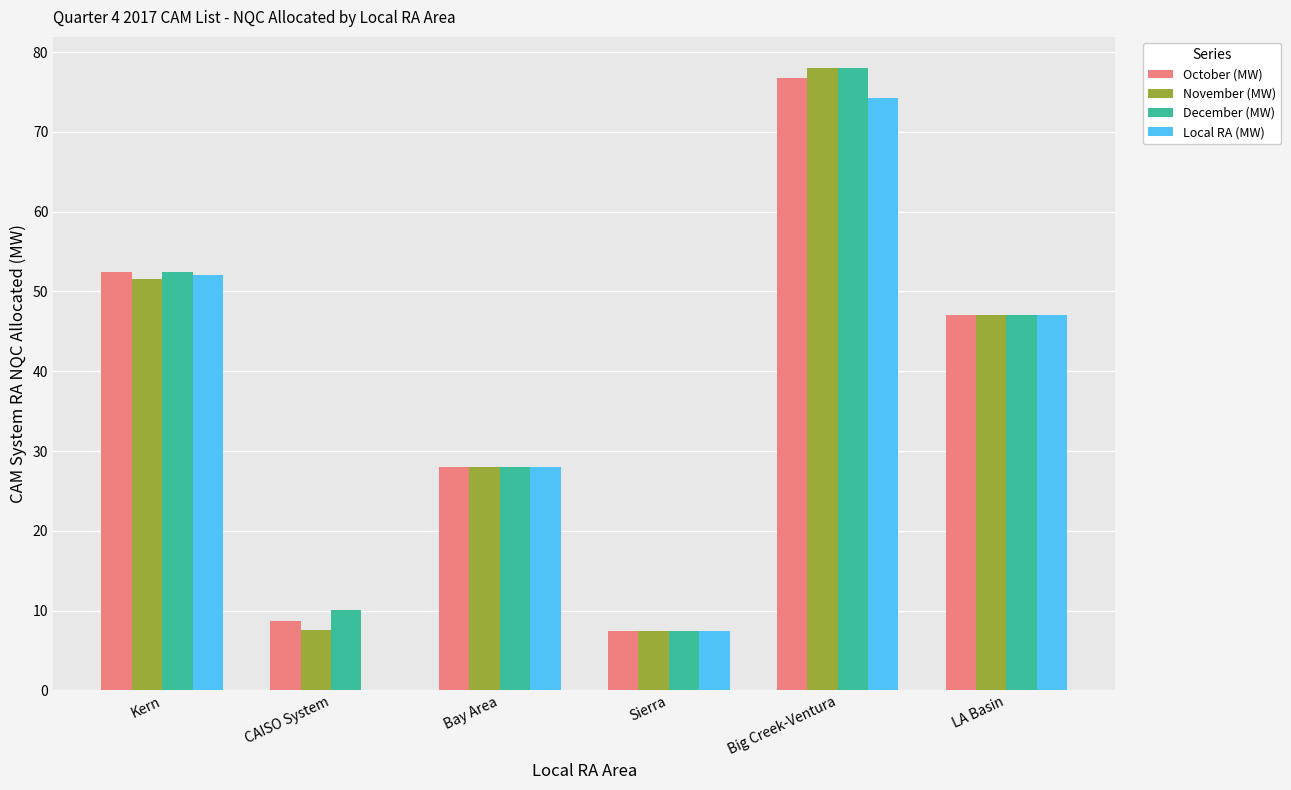

Which category has the highest value in the November (MW) series?

Big Creek-Ventura